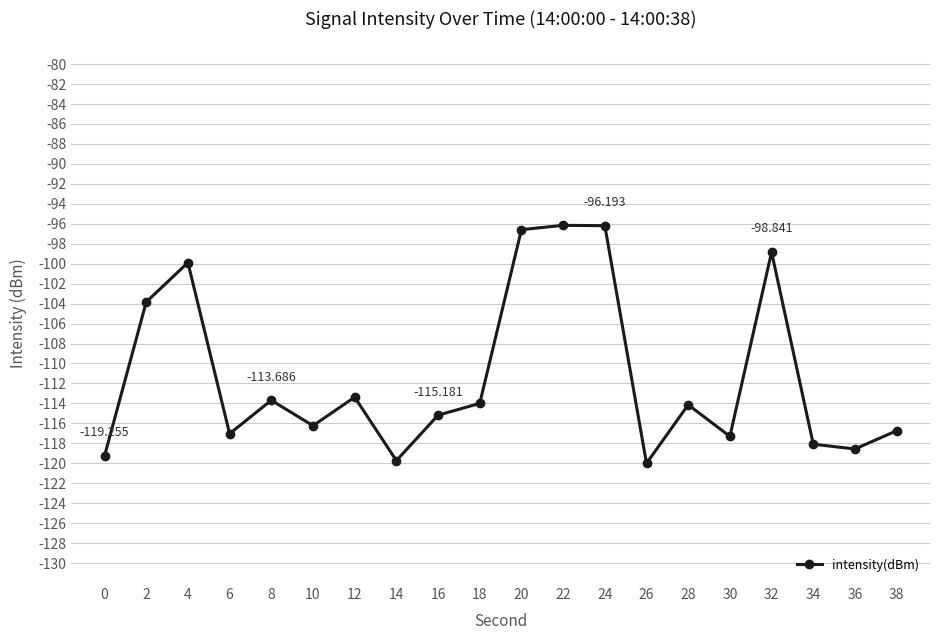

True or false: there are more than 2 points higher than both neighbors.

True